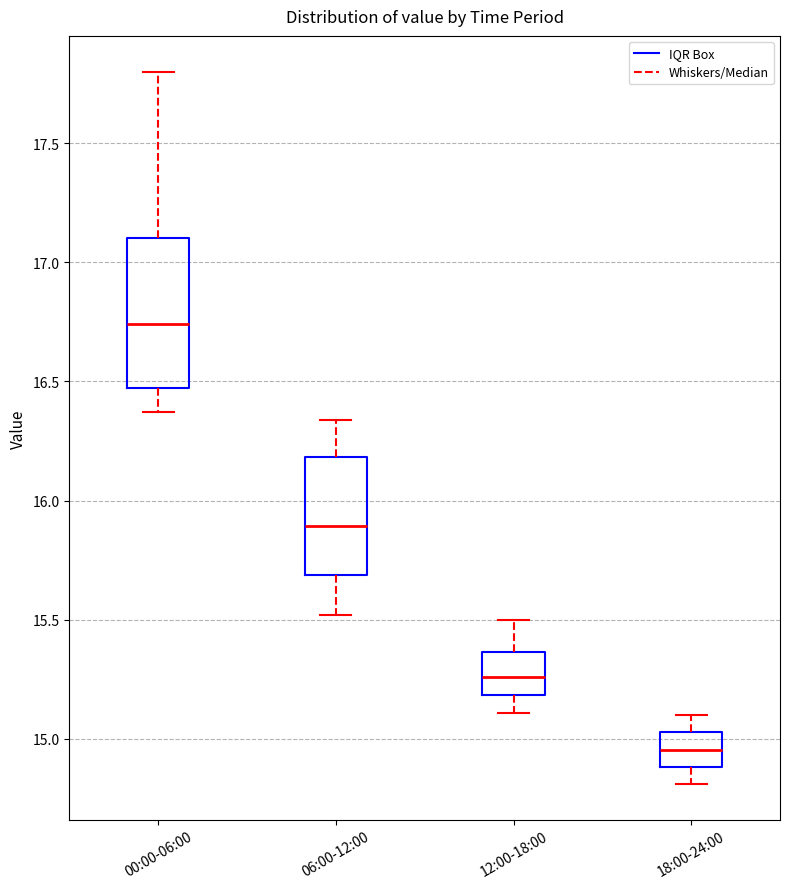

Reading left to right, read every box against the y-axis: the position of its median line, the range the box covers, and the ends of its whiskers. The values are not printed on the chart, so give them approximately, as read against the axis.

00:00-06:00: median 16.75, box 16.45 to 17.10, whiskers 16.35 to 17.80
06:00-12:00: median 15.90, box 15.70 to 16.20, whiskers 15.50 to 16.35
12:00-18:00: median 15.25, box 15.20 to 15.35, whiskers 15.10 to 15.50
18:00-24:00: median 14.95, box 14.90 to 15.05, whiskers 14.80 to 15.10